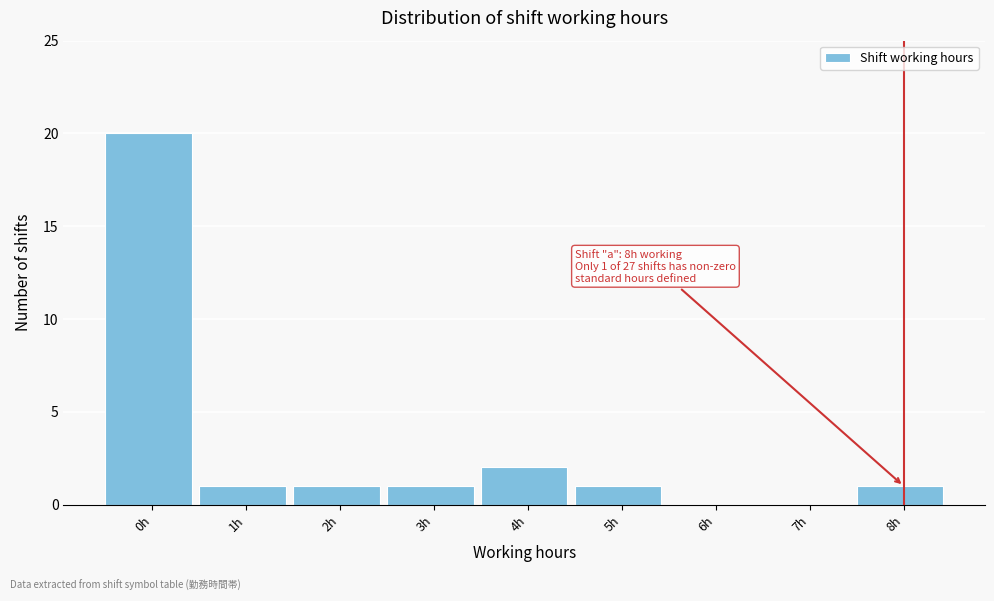

Reading left to right, list all the values displayed in this chart.

0h=20	1h=1	2h=1	3h=1	4h=2	5h=1	6h=0	7h=0	8h=1